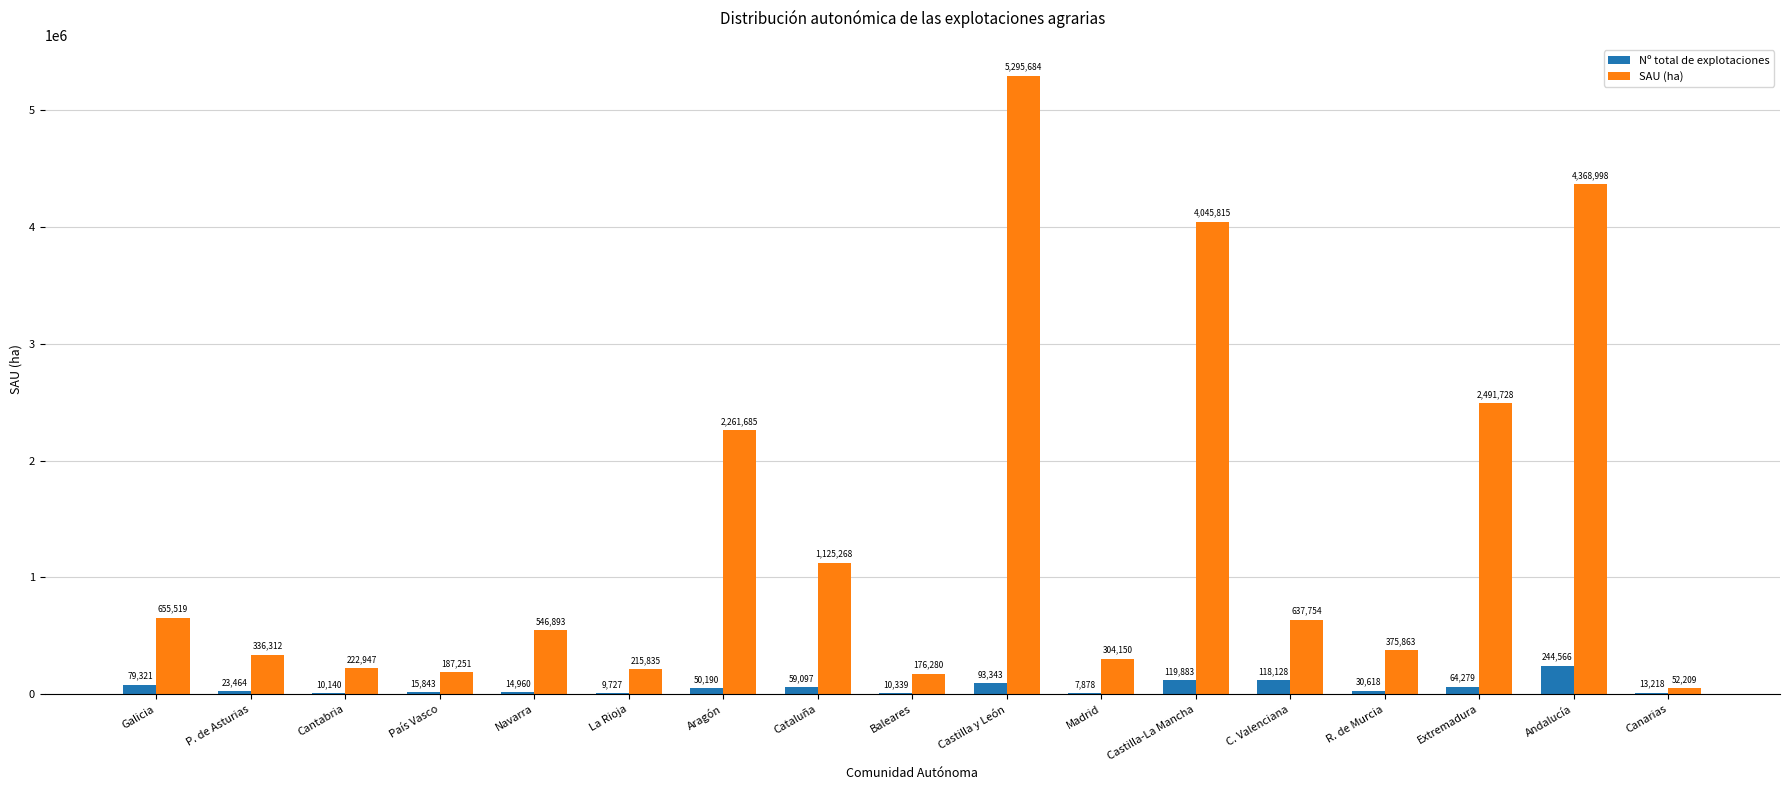

What are all the series names shown in the legend?

Nº total de explotaciones, SAU (ha)